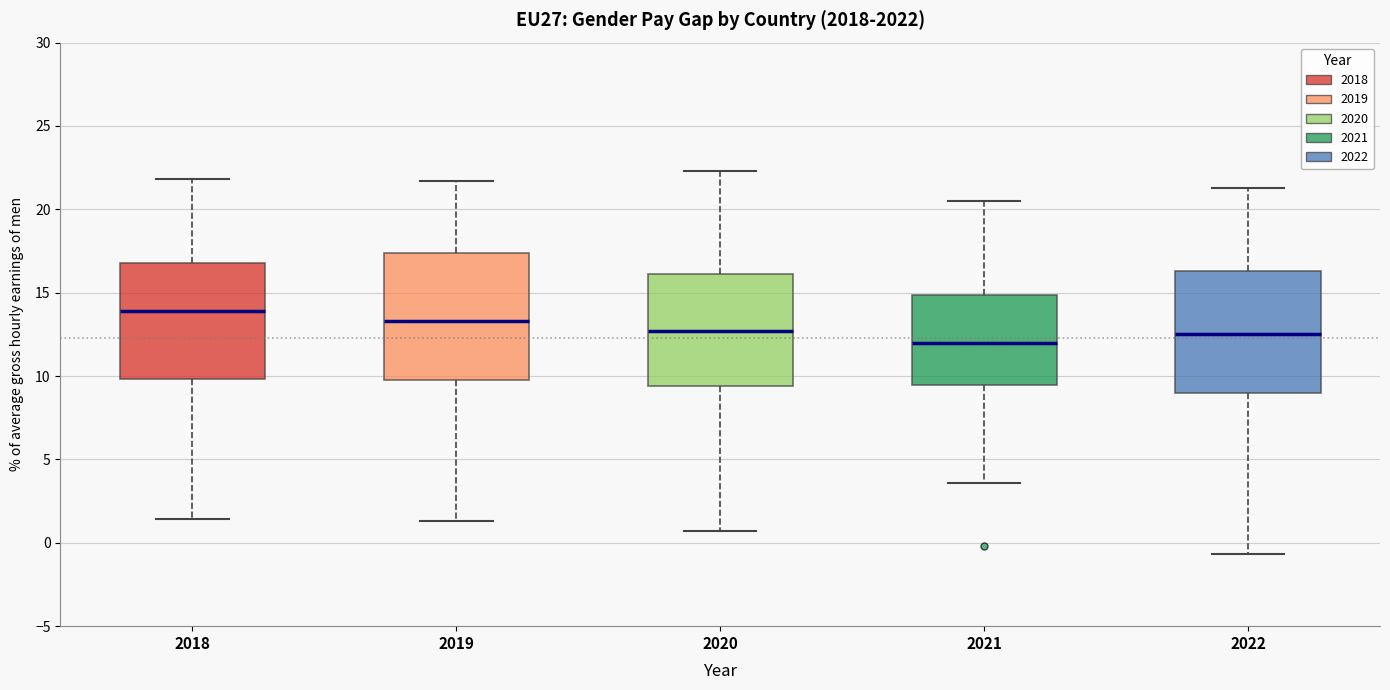

Which box has the highest median line?

2018